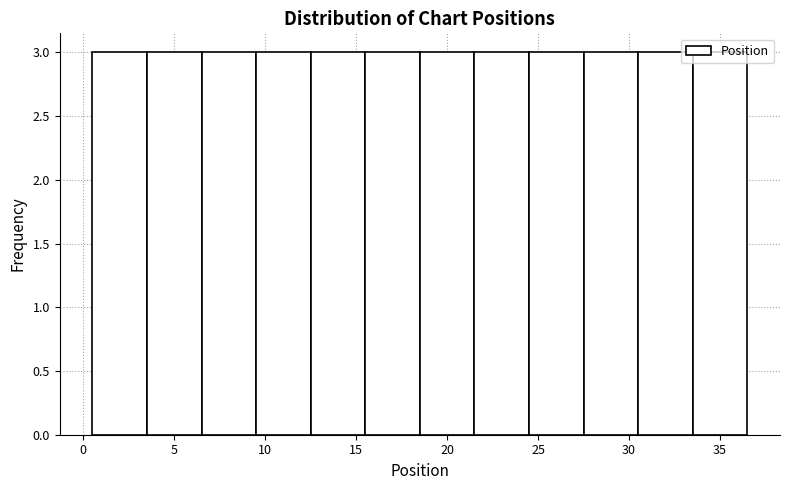

Reading left to right, transcribe this chart: for each bar, give the range it covers on the x-axis and its height. The values are not printed on the chart, so give them approximately, as read against the axis.

0.5 to 3.5: 3
3.5 to 6.5: 3
6.5 to 9.5: 3
9.5 to 12.5: 3
12.5 to 15.5: 3
15.5 to 18.5: 3
18.5 to 21.5: 3
21.5 to 24.5: 3
24.5 to 27.5: 3
27.5 to 30.5: 3
30.5 to 33.5: 3
33.5 to 36.5: 3